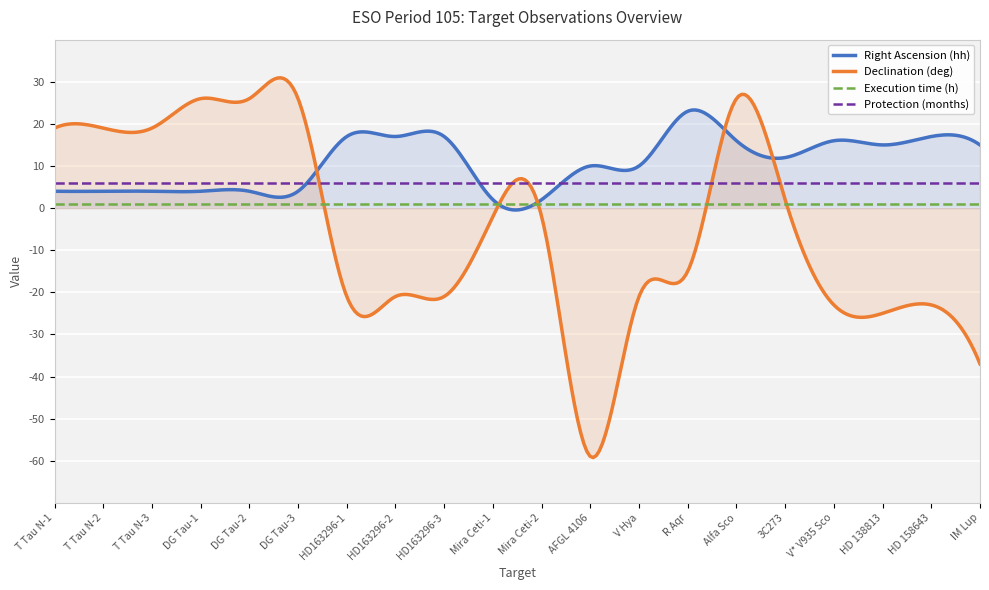

True or false: Protection (months) has a value of 6 at DG Tau-1.

True